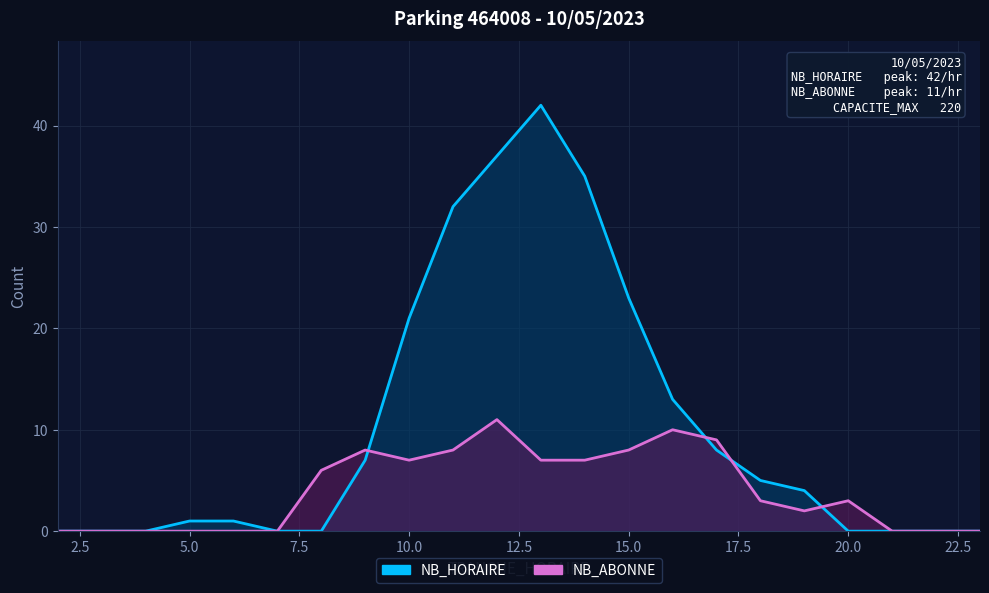

Which series has the widest spread of values?

NB_HORAIRE